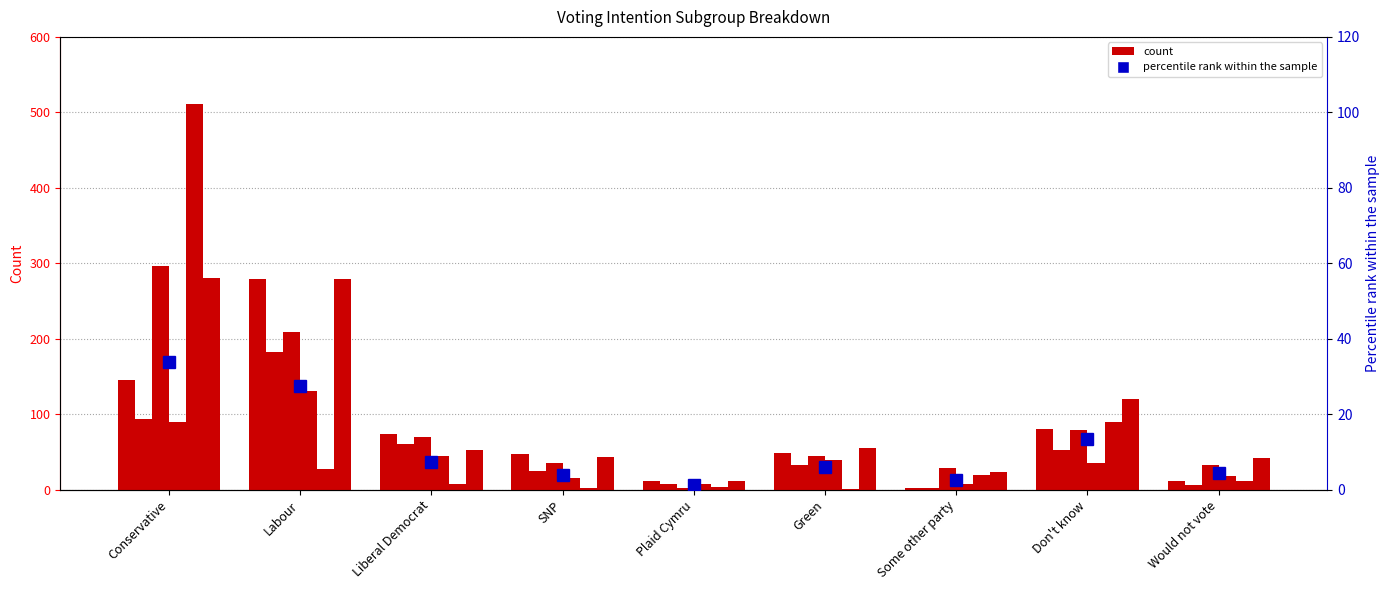

What is the sum of all Conservatives_past values?

670.0